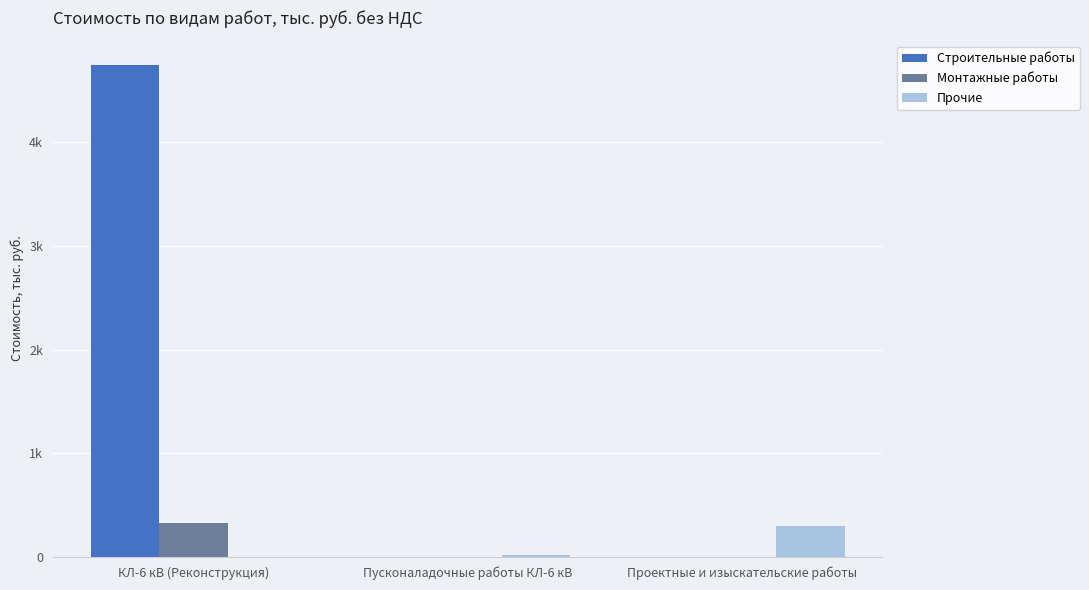

Which category has the highest value across all series?

КЛ-6 кВ (Реконструкция)